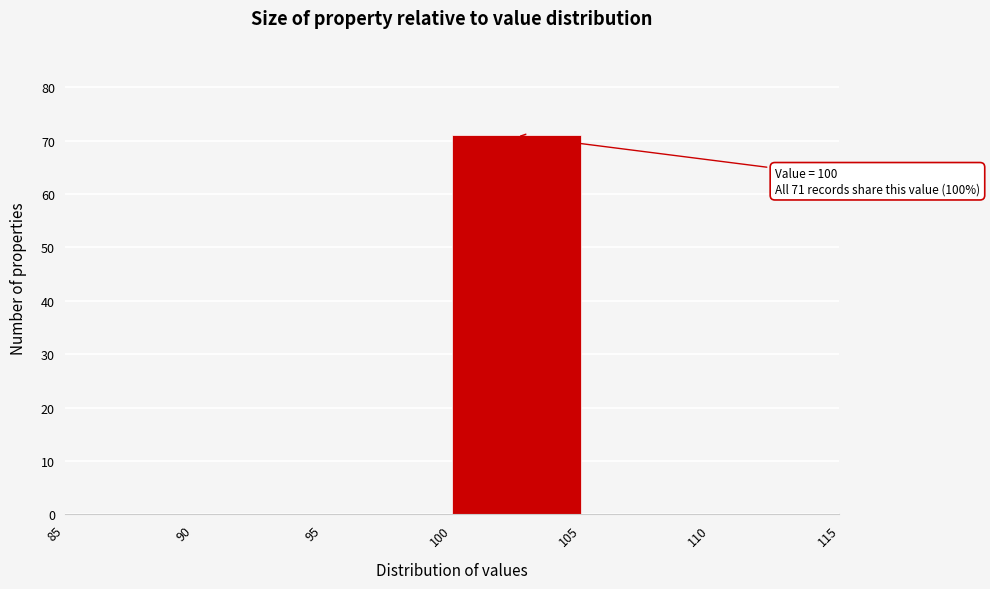

Which range on the x-axis has the tallest bar?

100 to 105